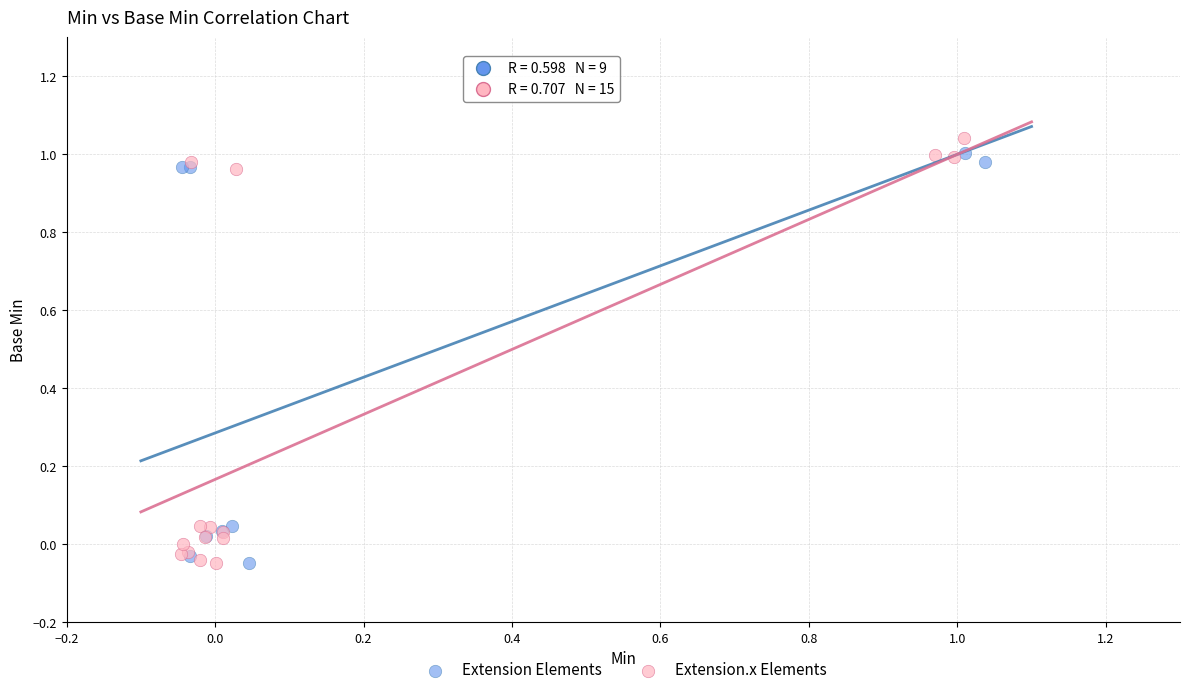

Which series has the widest spread of Y values?

Extension.x Elements